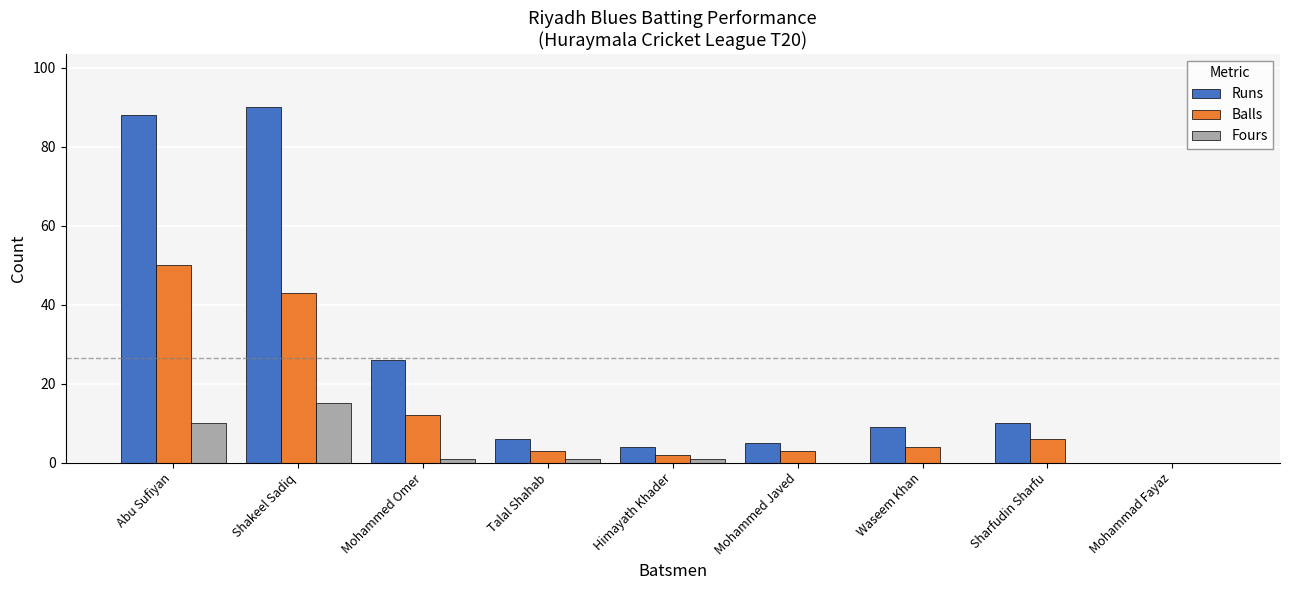

Reading right to left, extract all data points from this chart.

Runs: 0	10	9	5	4	6	26	90	88
Balls: 0	6	4	3	2	3	12	43	50
Fours: 0	0	0	0	1	1	1	15	10